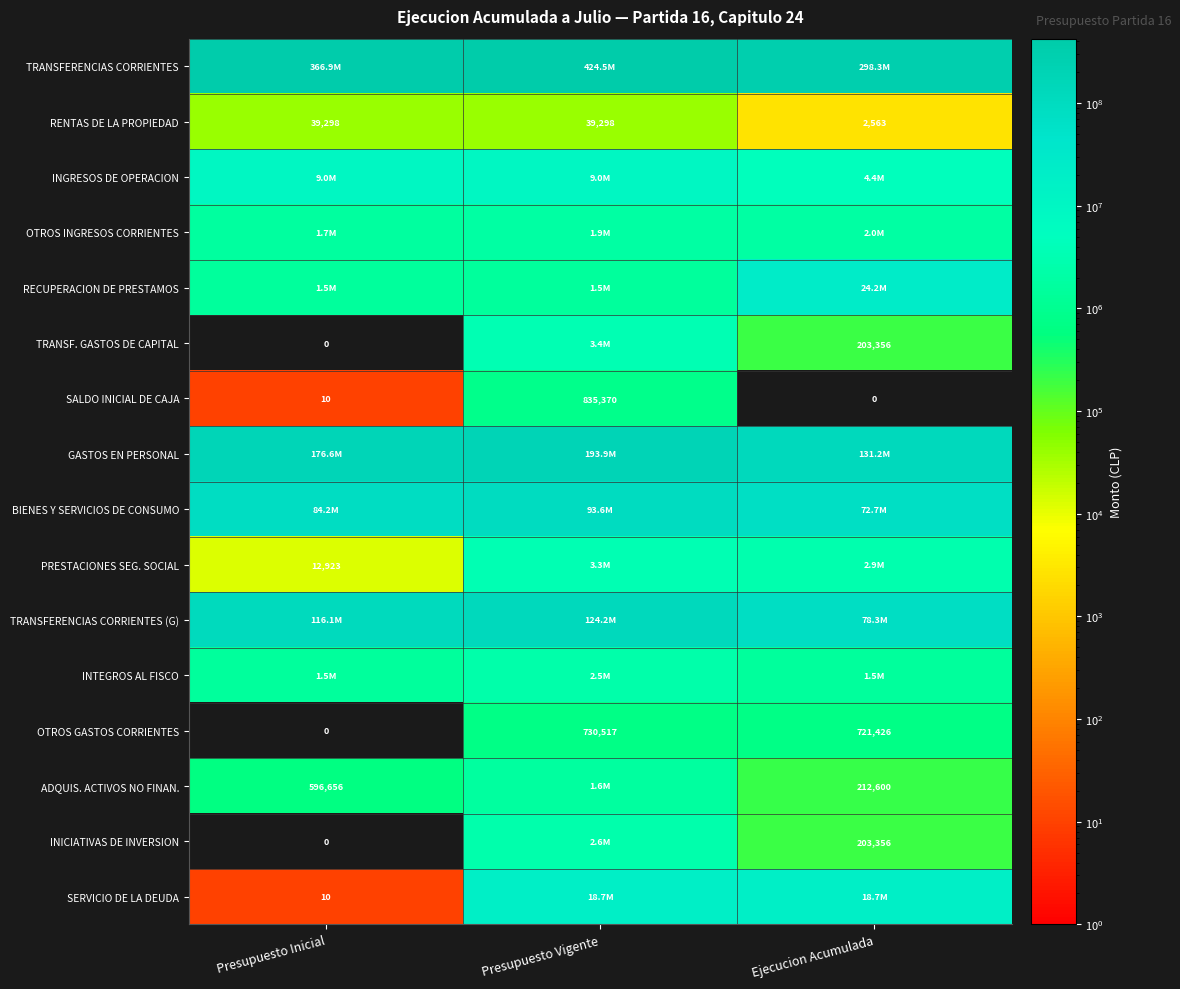

What is the difference between the second highest and minimum values in the SALDO INICIAL DE CAJA series?

10